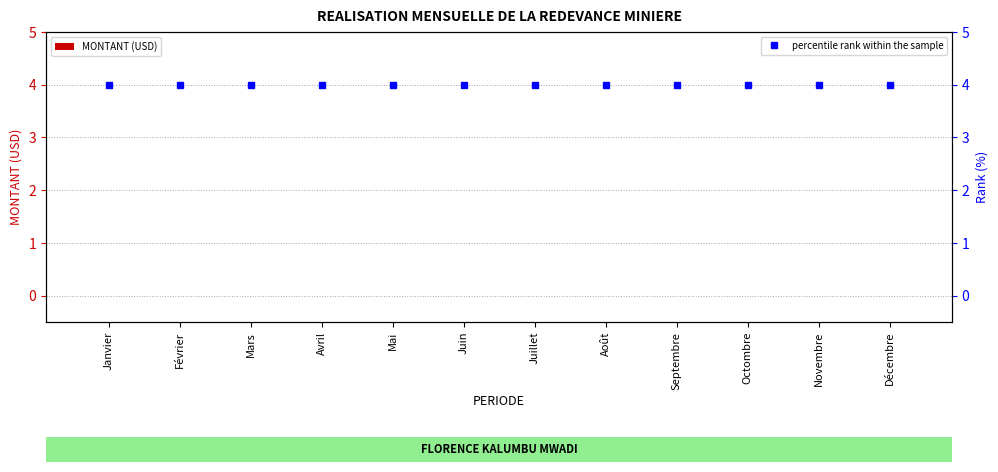

True or false: MONTANT (USD) has a value of 0 at Novembre.

True